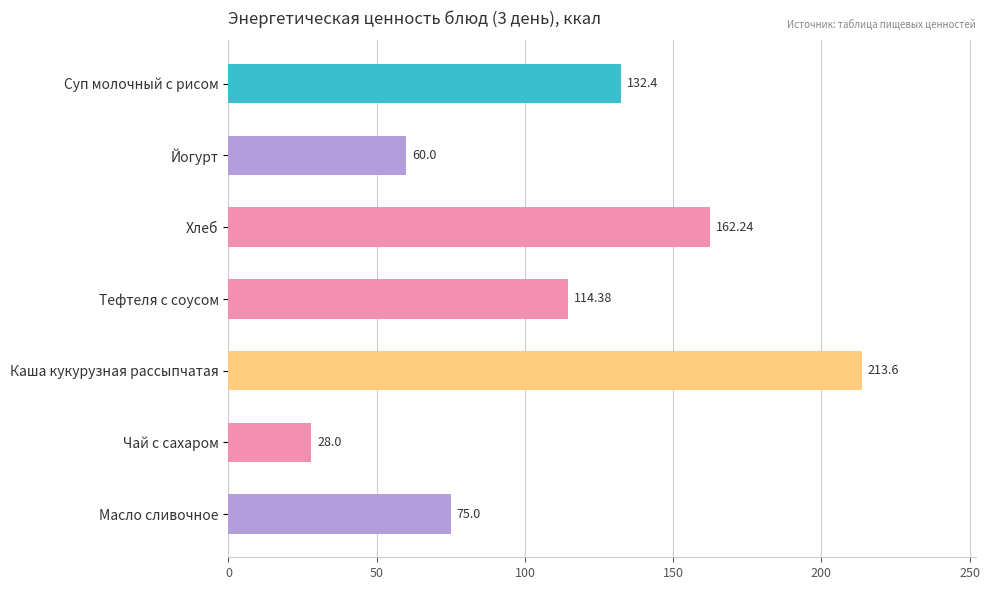

What is the label of the 3rd bar from the bottom?

Каша кукурузная рассыпчатая